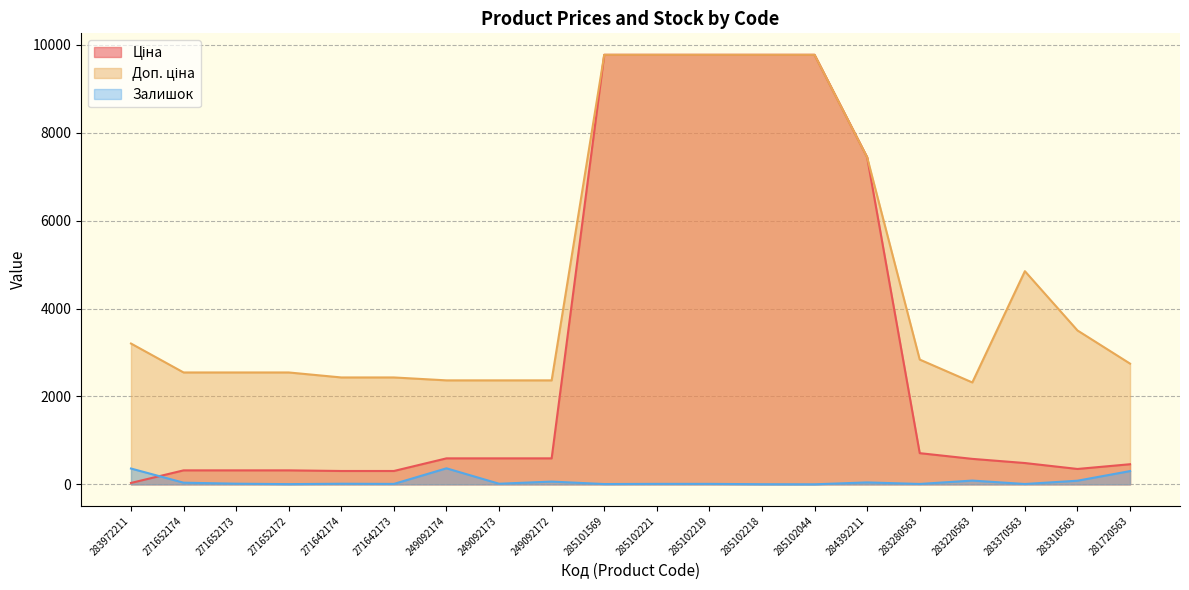

Count the number of categories in the chart.

20